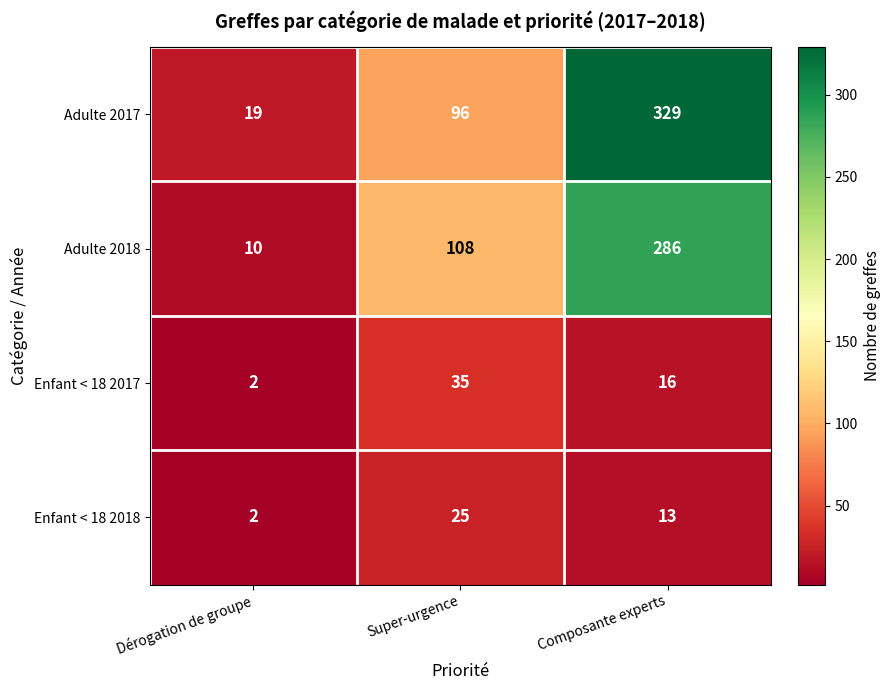

What is the spread (max minus min) of values at Super-urgence?

83